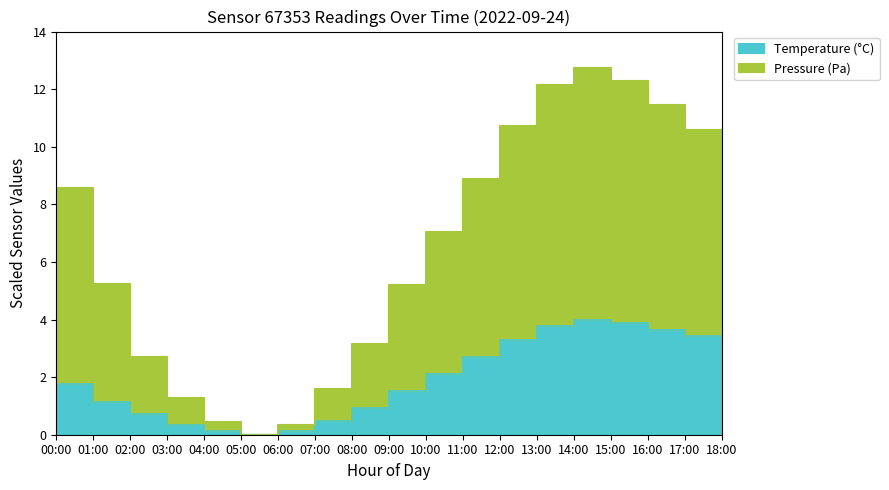

True or false: temperature and pressure intersect in this chart.

False